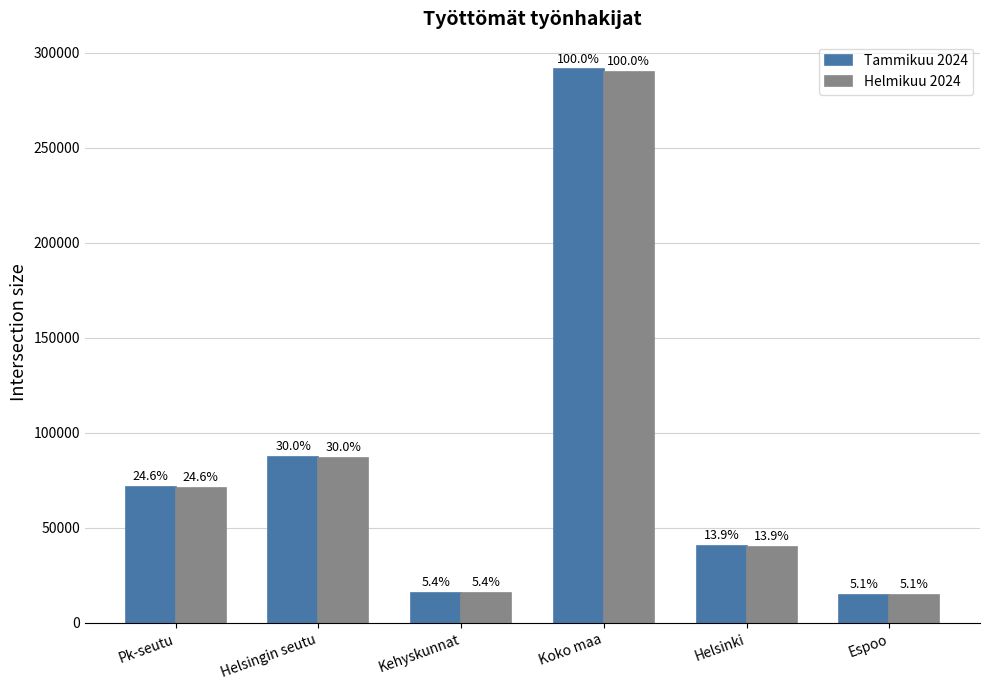

Reading right to left, what are all the values shown in this chart?

Tammikuu 2024: Espoo=14918	Helsinki=40377	Koko maa=291144	Kehyskunnat=15705	Helsingin seutu=87262	Pk-seutu=71557
Helmikuu 2024: Espoo=14799	Helsinki=40163	Koko maa=289673	Kehyskunnat=15750	Helsingin seutu=86978	Pk-seutu=71228